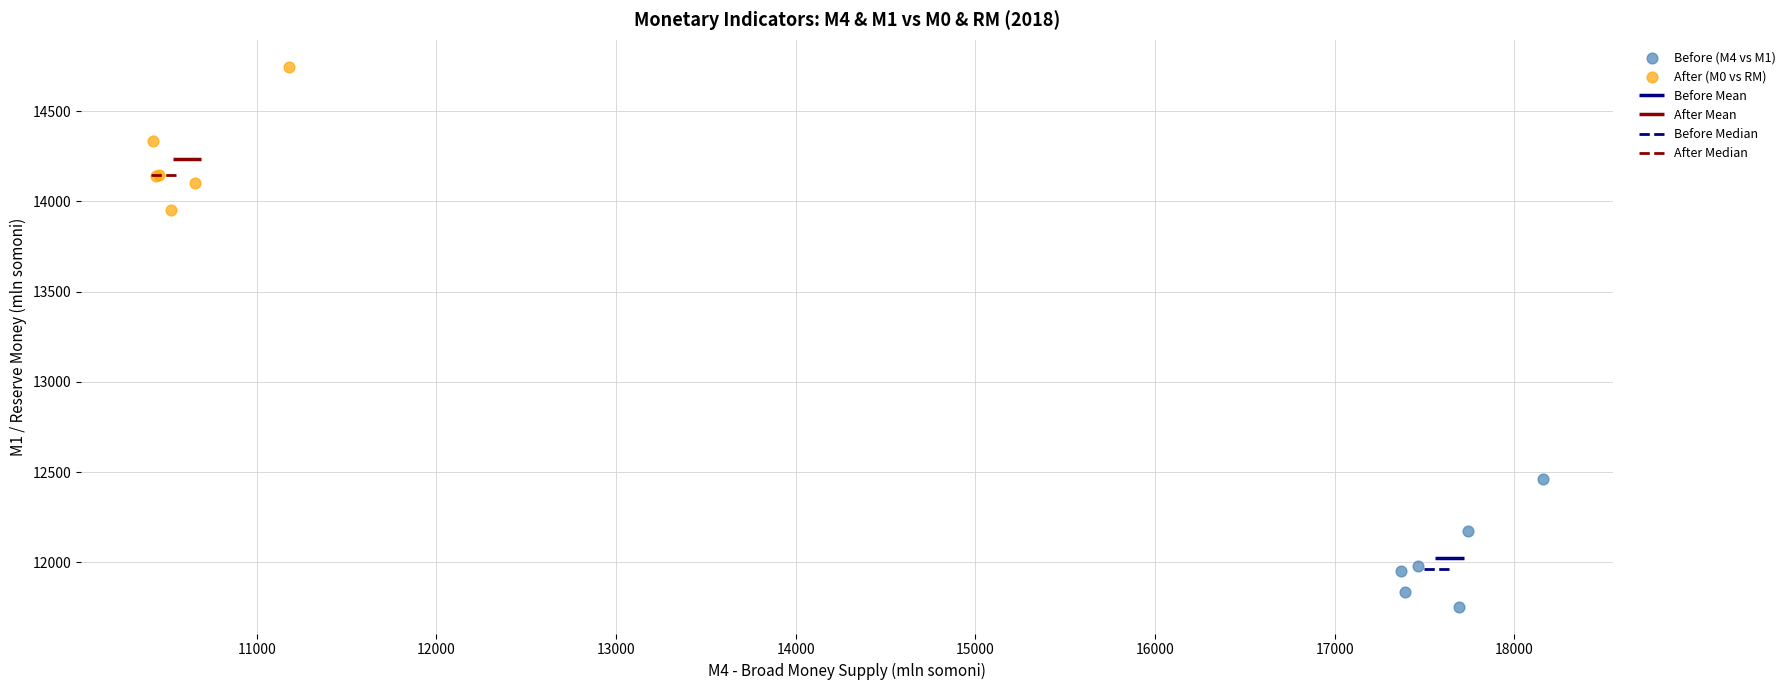

Which series contains the lowest Y value?

Before (M4 vs M1)